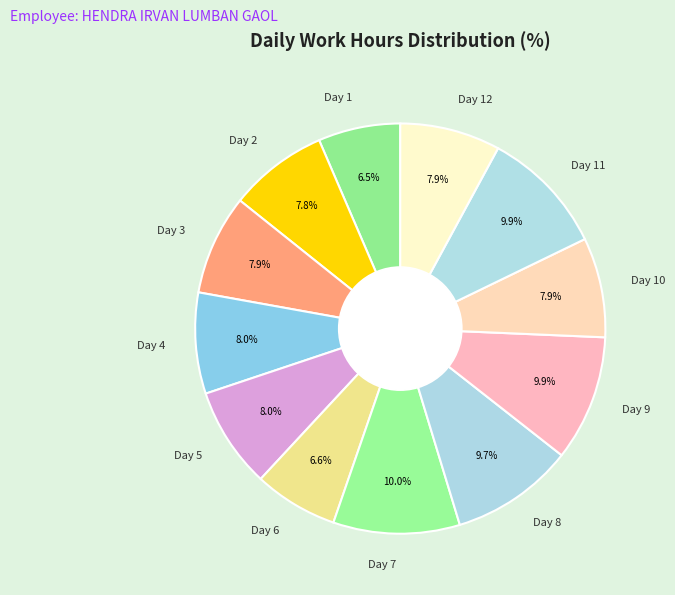

To the nearest percent, what portion does Day 11 represent?

10%